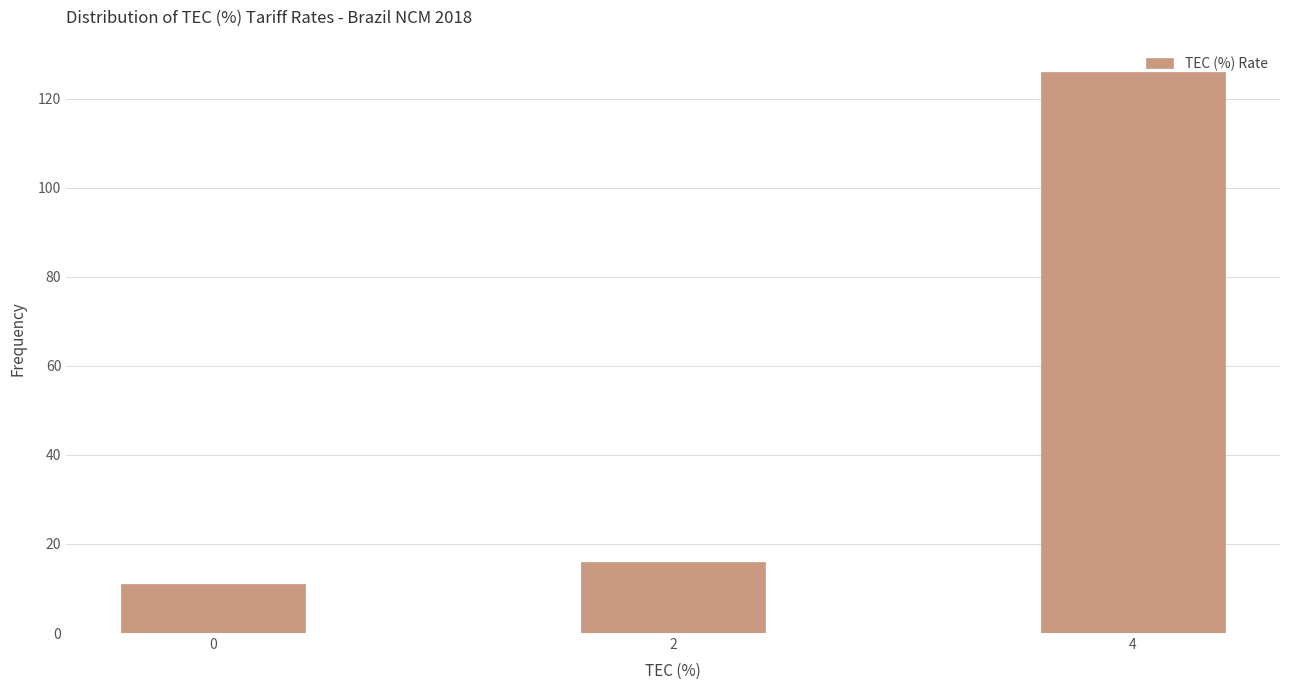

Reading left to right, list all the values displayed in this chart.

11	16	126